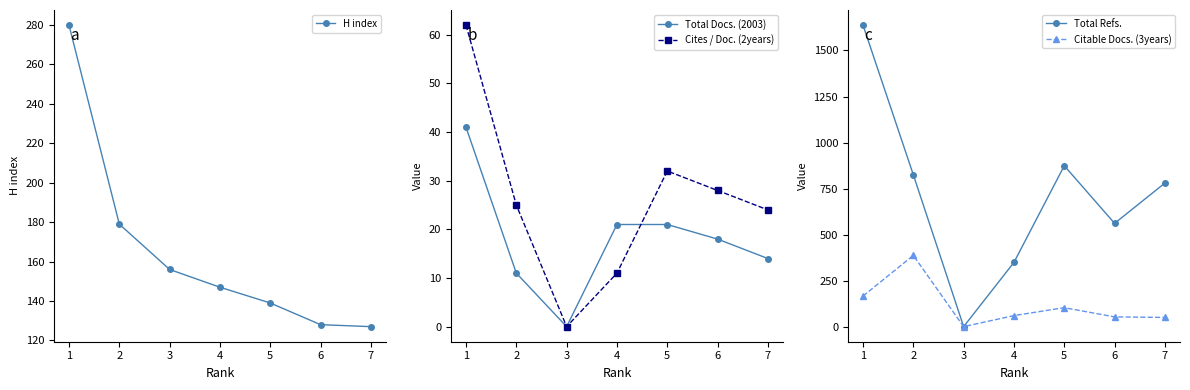

List the labels in order of Cites / Doc. (2years) value, smallest first.

3, 4, 7, 2, 6, 5, 1